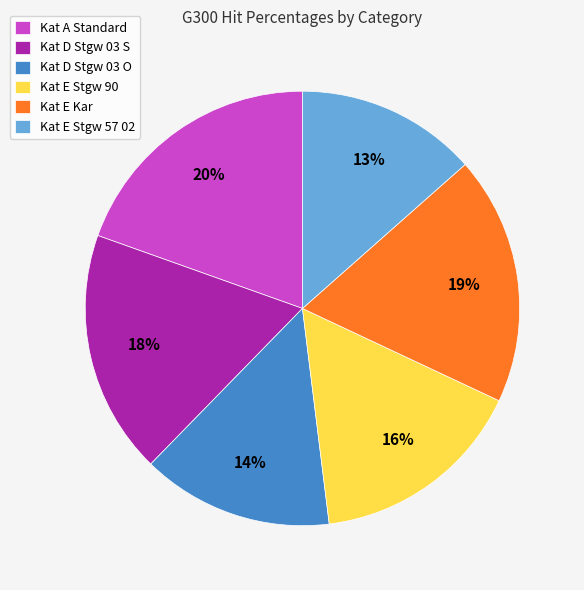

What percentage is the Kat E Stgw 57 02 slice, to the nearest percent?

13%